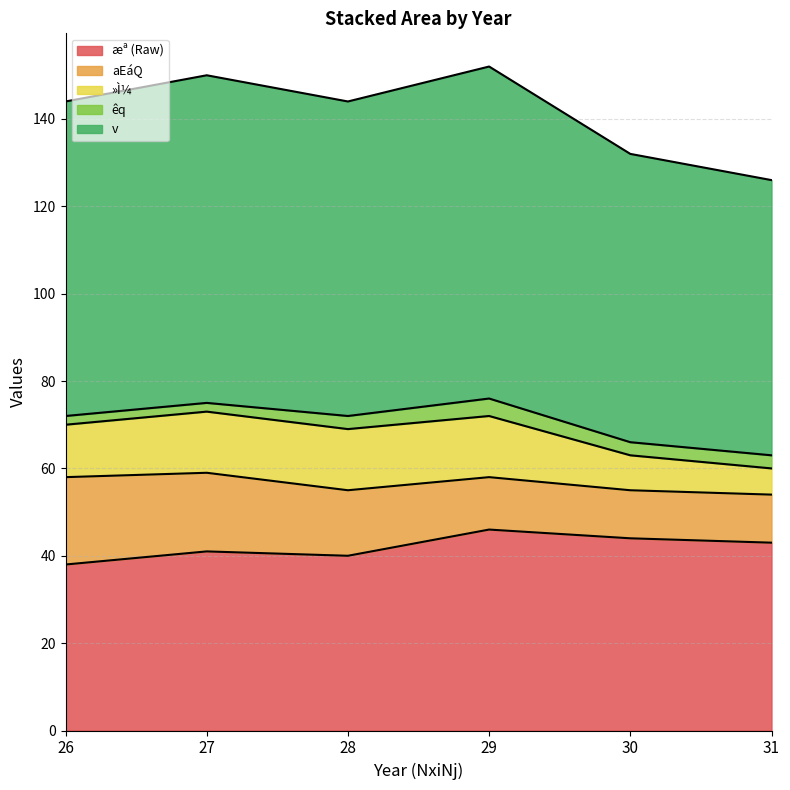

The value of aEaQ at 31 is 11. True or false?

True